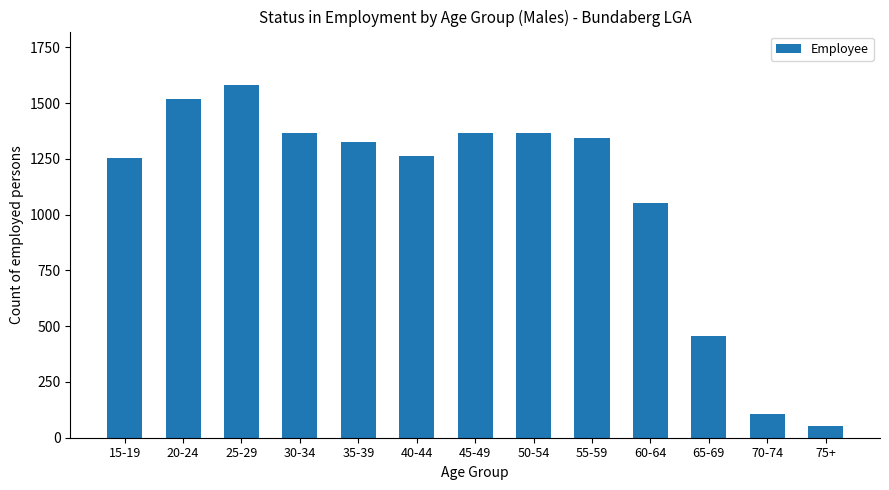

Which category has the lowest value across all series?

75+